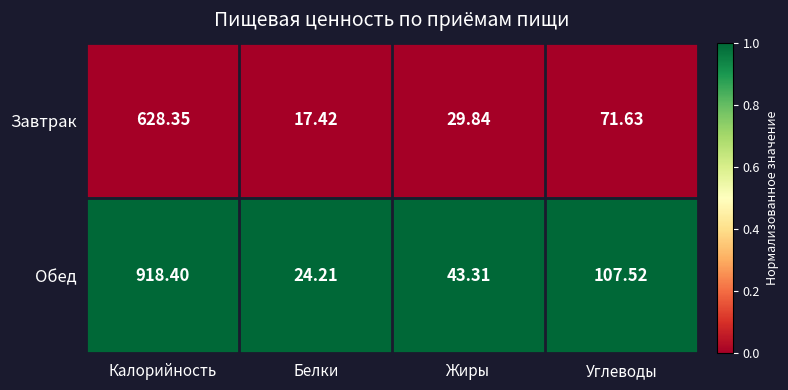

Rank the series by their average value, from highest to lowest.

Обед, Завтрак